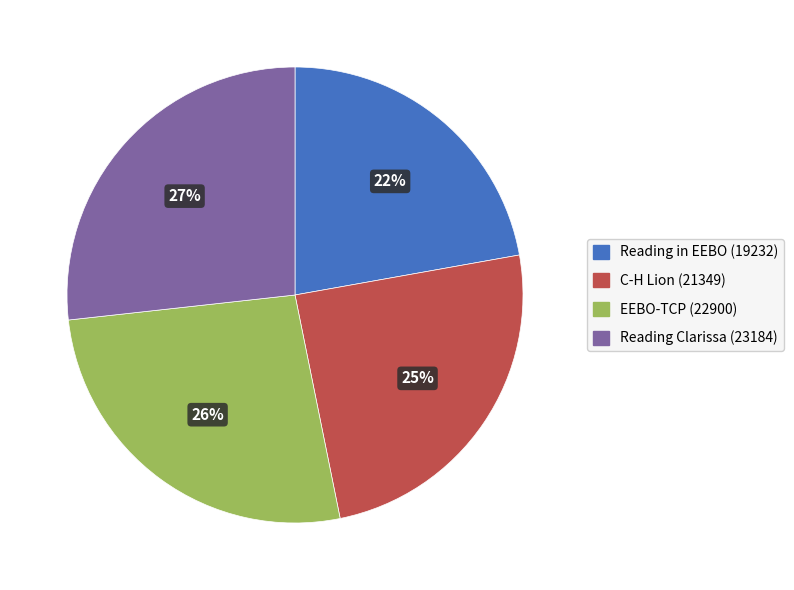

Is the sum of Reading Clarissa and C-H Lion greater than half?

Yes